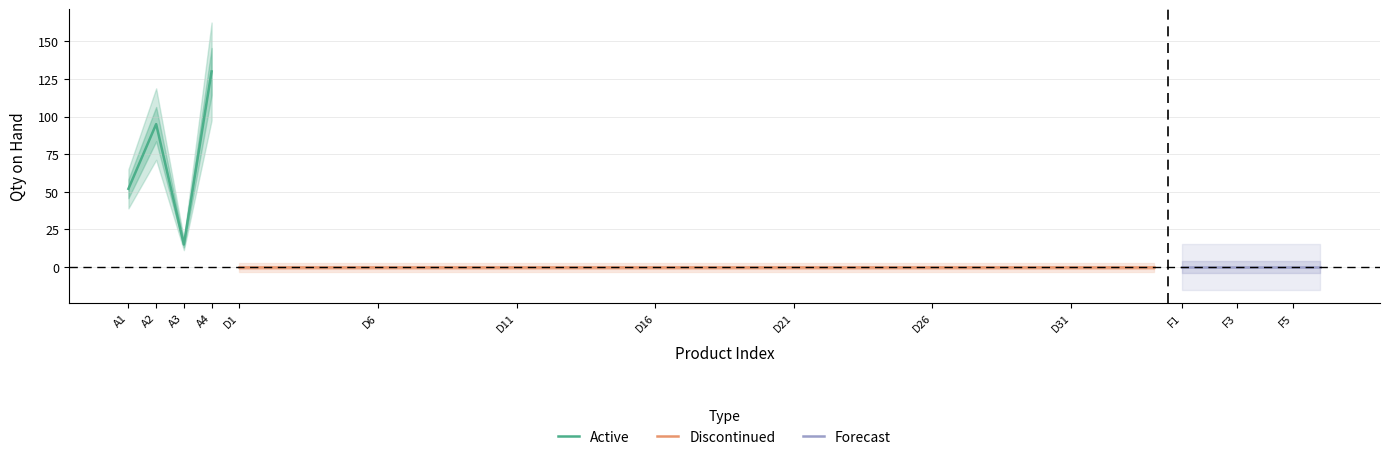

True or false: Active has more than 0 points higher than both neighbors.

True